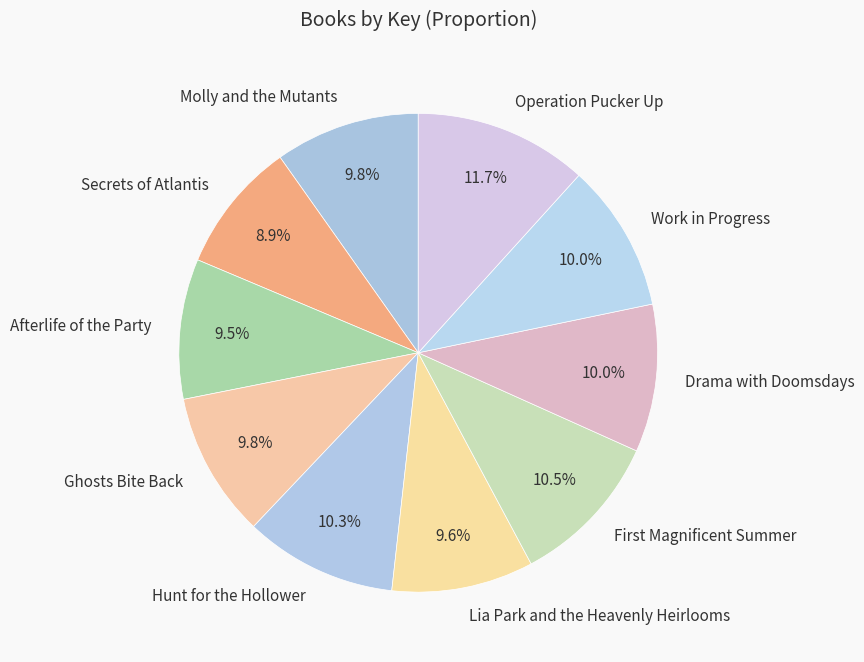

Approximately how many times larger is the value at Ghosts Bite Back compared to Hunt for the Hollower?

1.0